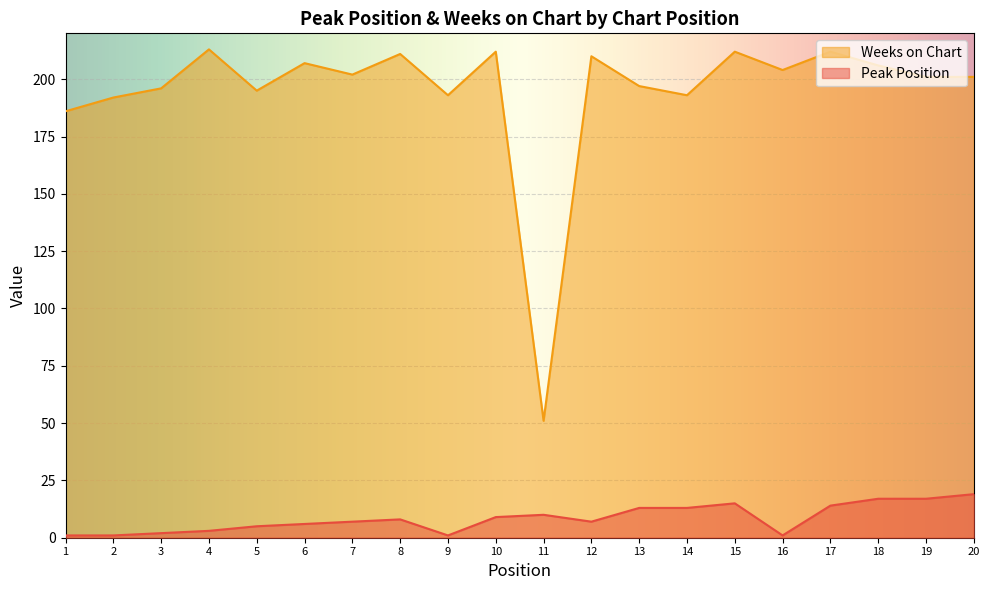

At 14, list the series in order from smallest to largest.

Peak Position, Weeks on Chart